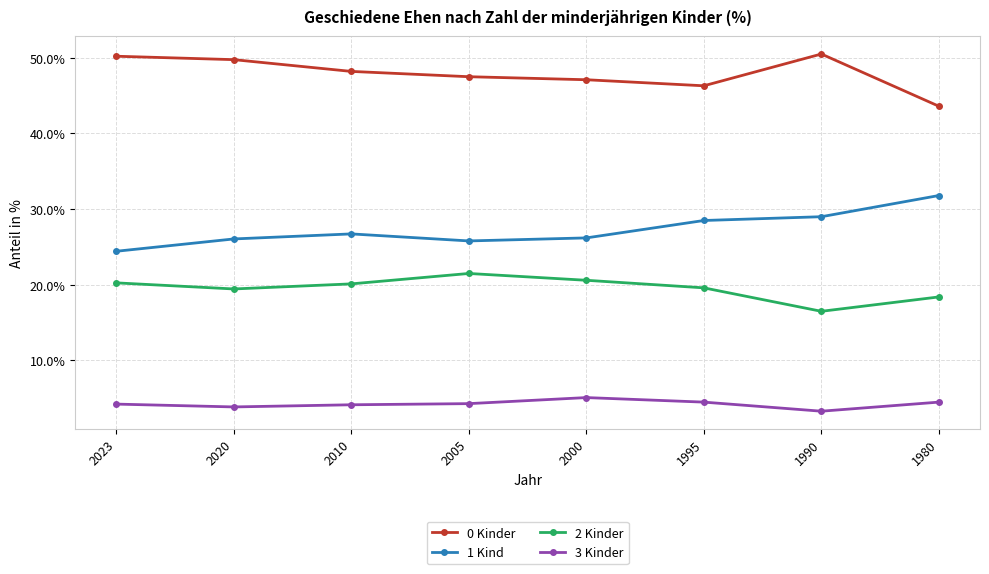

True or false: 1 Kind and 3 Kinder intersect in this chart.

False